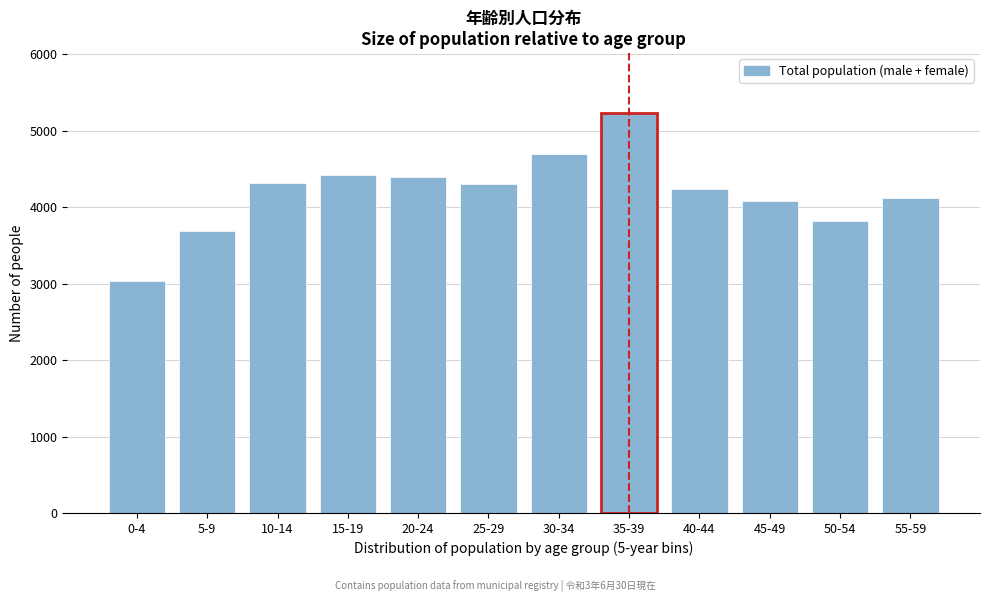

Is it true that the value at 45-49 is 2055?

False